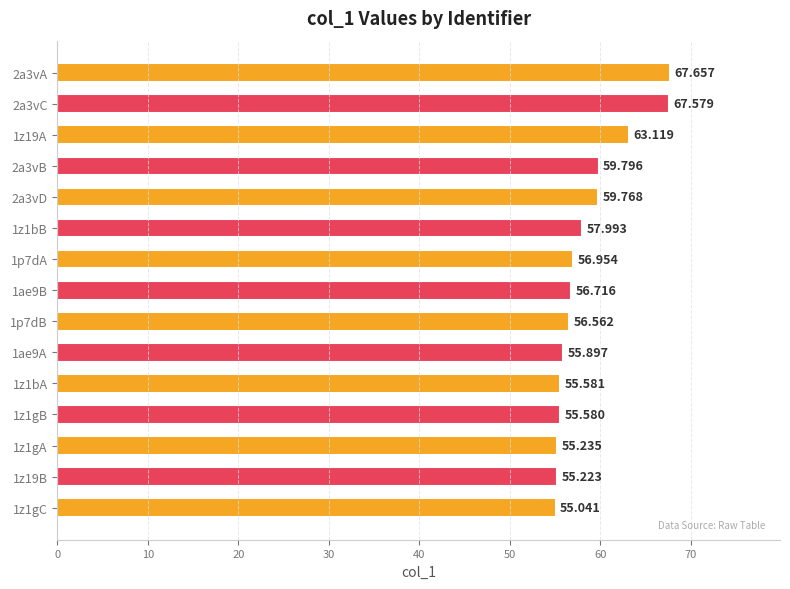

How many distinct data groups are displayed?

1